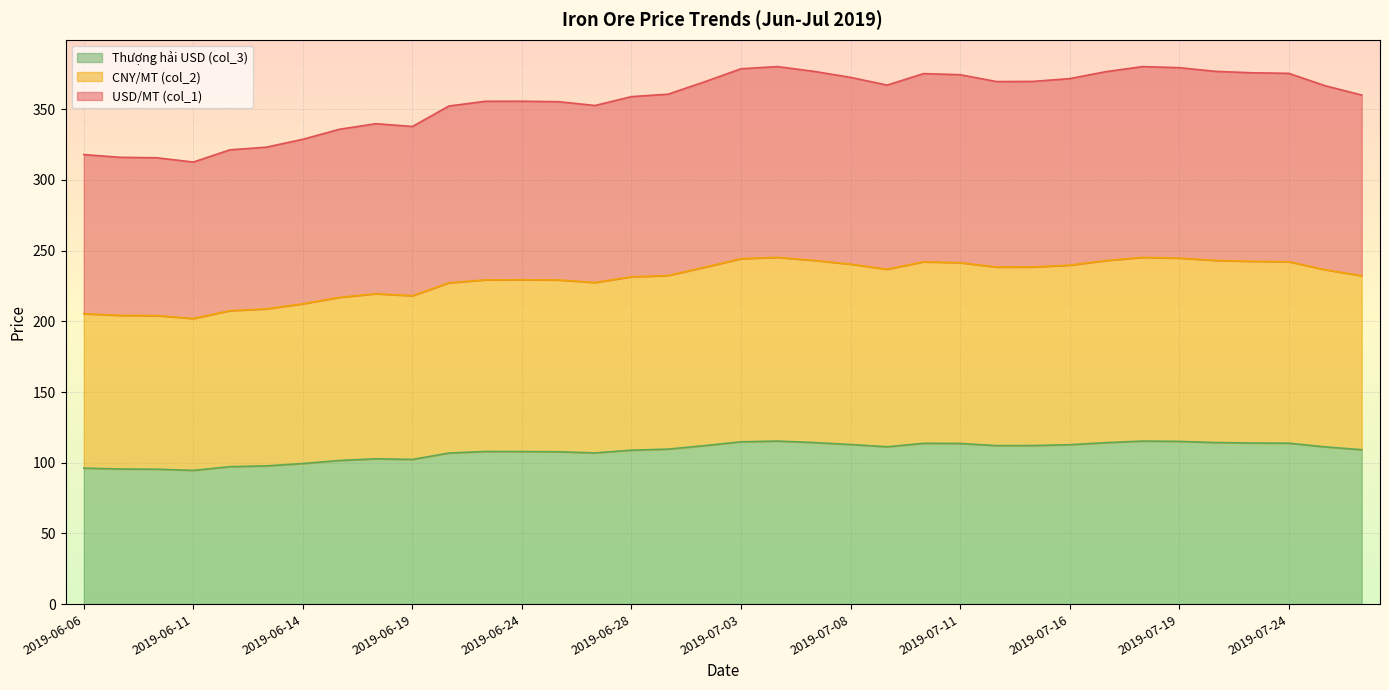

True or false: Thượng hải USD (col_3) has a value of 99.5 at 2019-06-14.

True